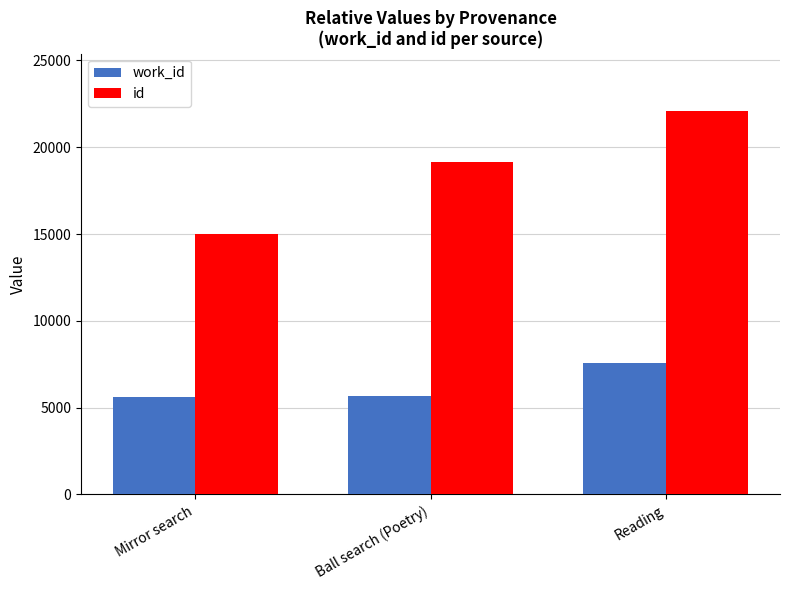

Is the value of work_id at Mirror search greater than the value of id at Reading?

No